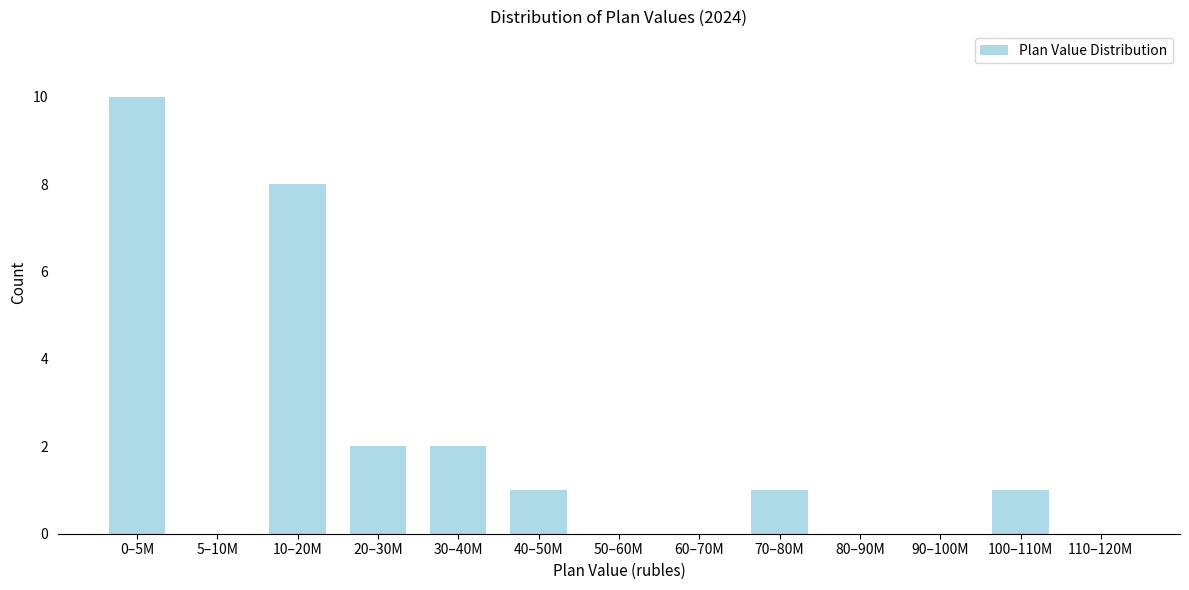

True or false: the data shows -4 at 90–100M.

False